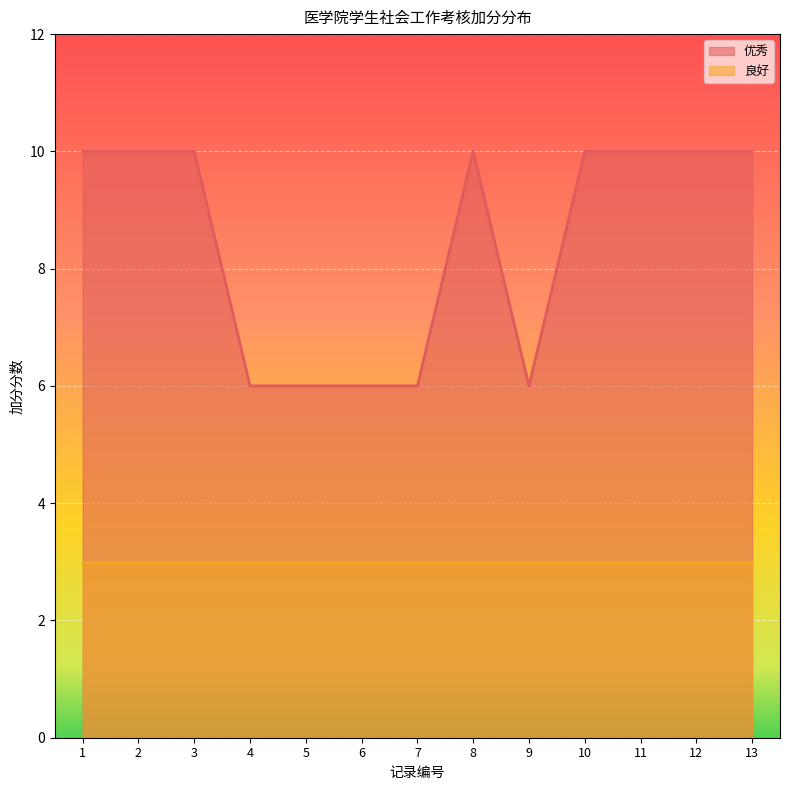

At which category does the chart reach its minimum across all series?

4